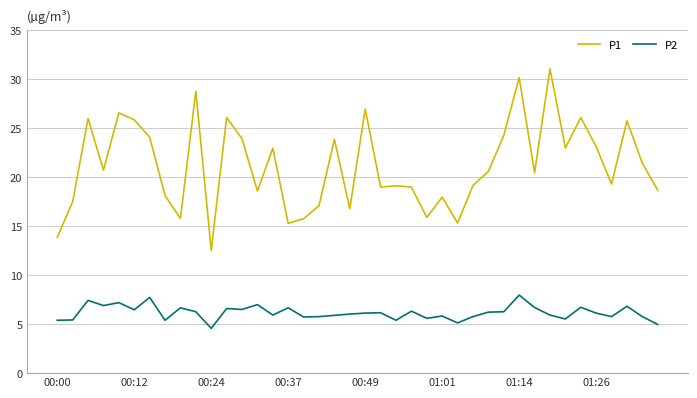

What is the difference between the maximum and minimum values in the P2 series?

3.4